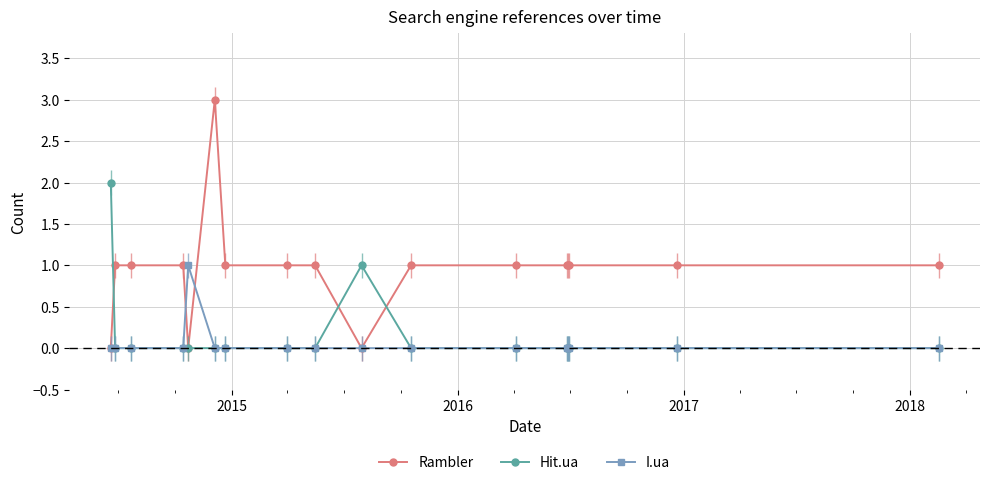

Reading left to right, extract all data points from this chart.

Rambler: 0	1	1	1	0	3	1	1	1	0	1	1	1	1	1	1	1
Hit.ua: 2	0	0	0	0	0	0	0	0	1	0	0	0	0	0	0	0
I.ua: 0	0	0	0	1	0	0	0	0	0	0	0	0	0	0	0	0